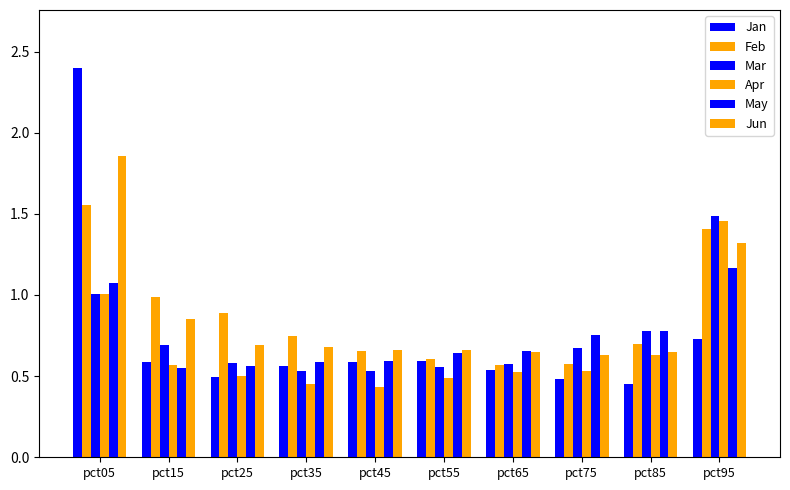

What is the value of the Apr bar at the 6th from the left?

0.5